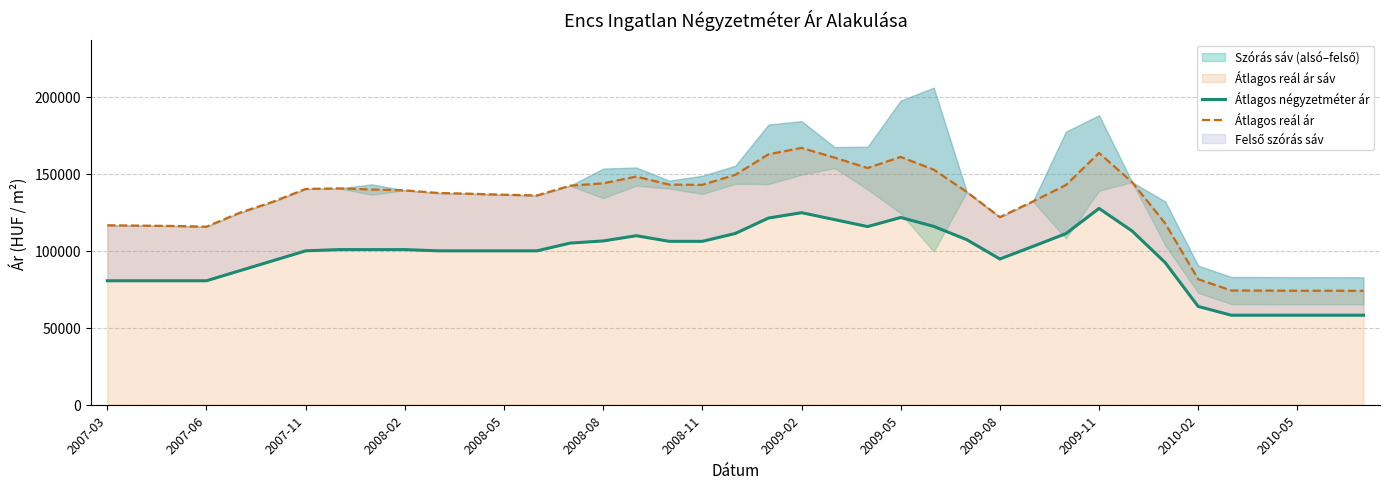

At how many categories does at least one series exceed 127720?

26